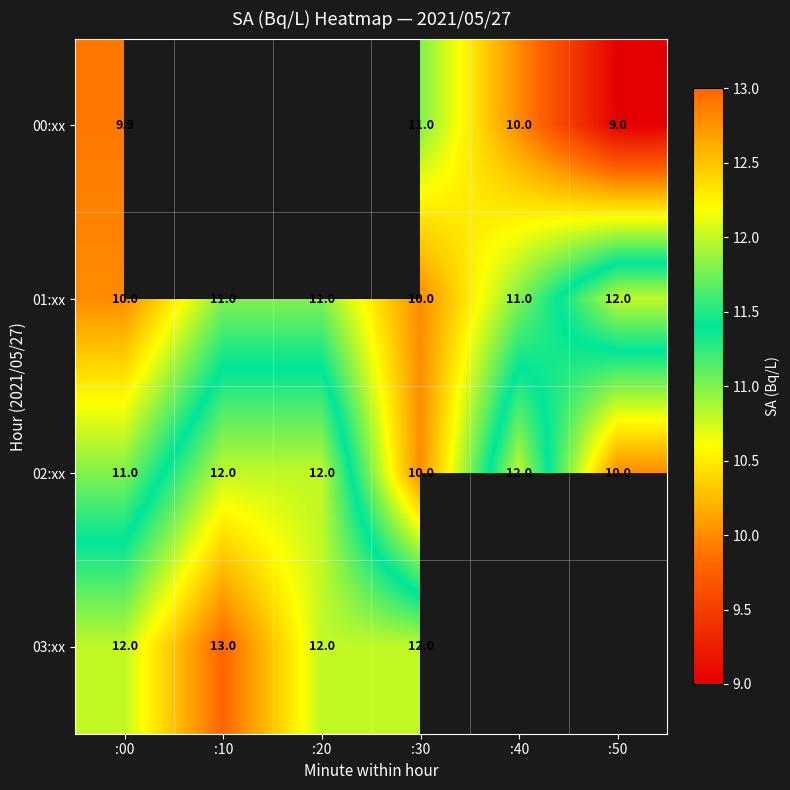

What is the sum of the 00:xx values at :40 and :00?

19.9